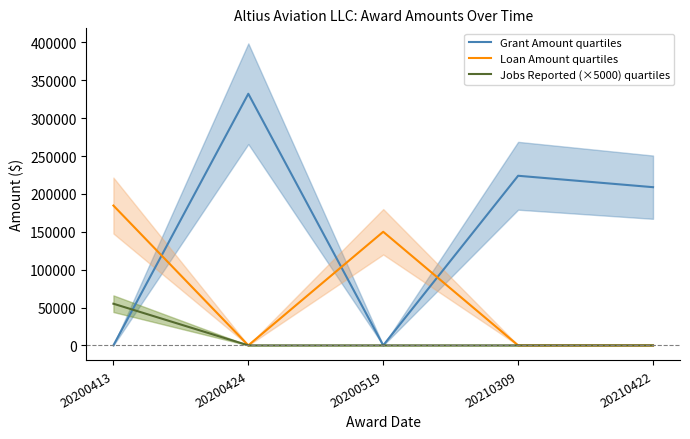

What is the total value across all series at 20200413?

239622